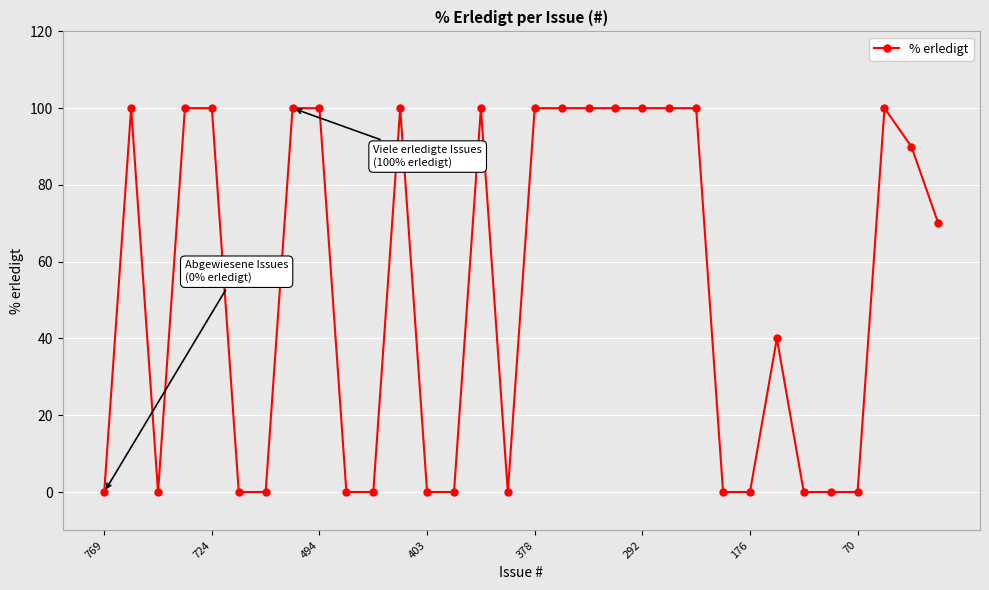

What is the average value?

53